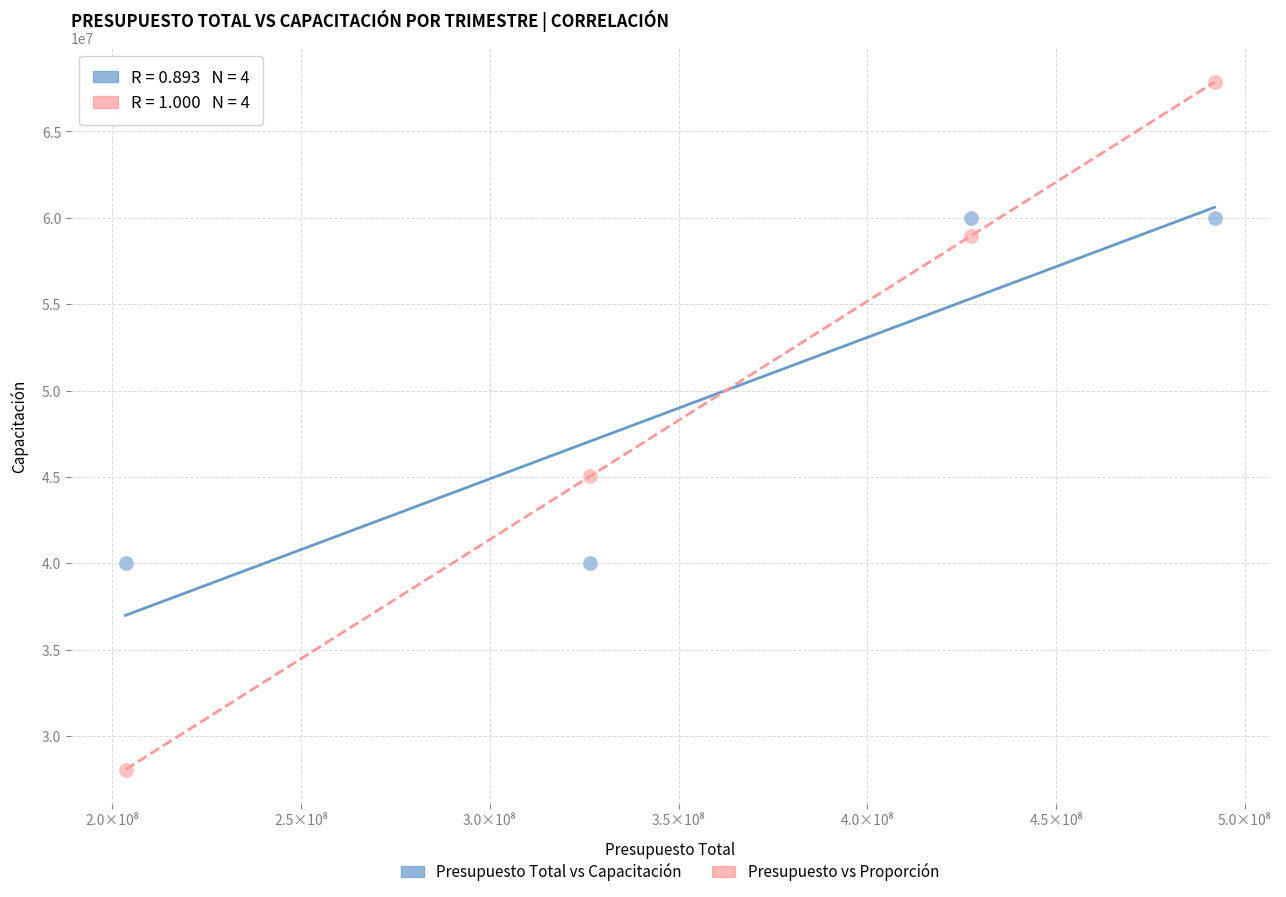

Across all series, what Y value is closest to 47965517?

45034482.8